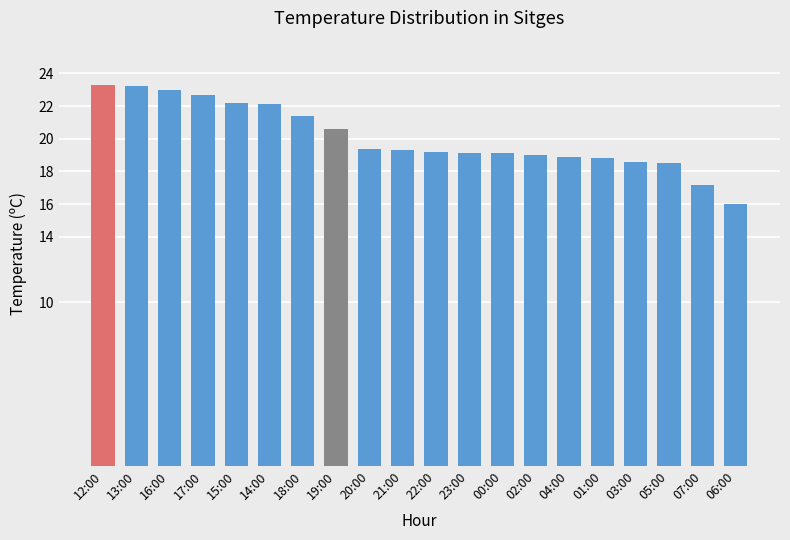

What is the sum of the values at 16:00 and 17:00?

45.7